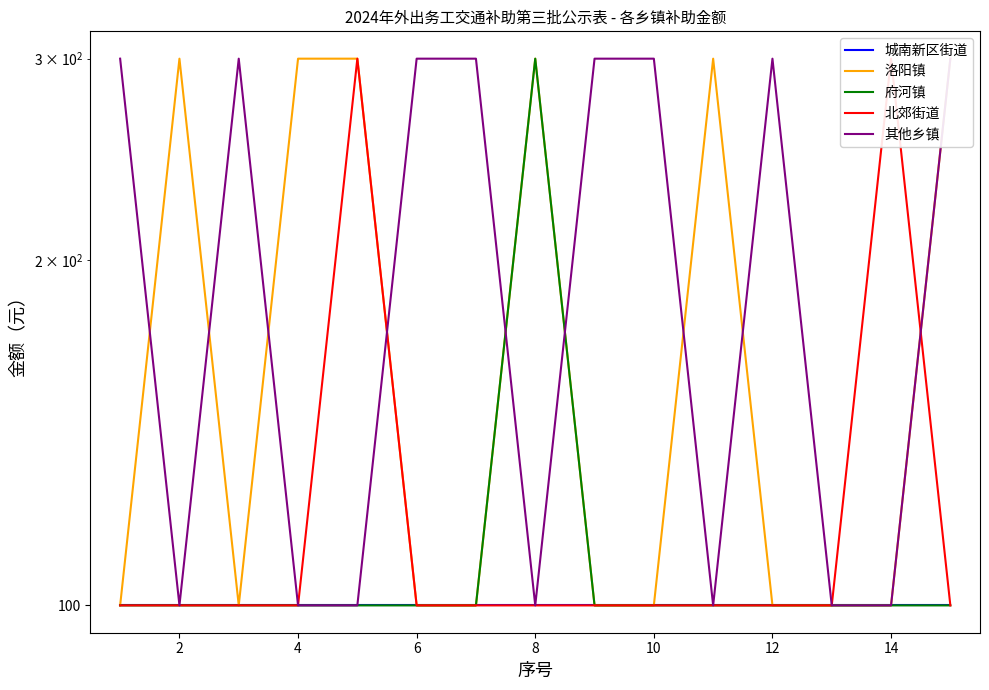

What is the difference between the highest and lowest values at 12?

200